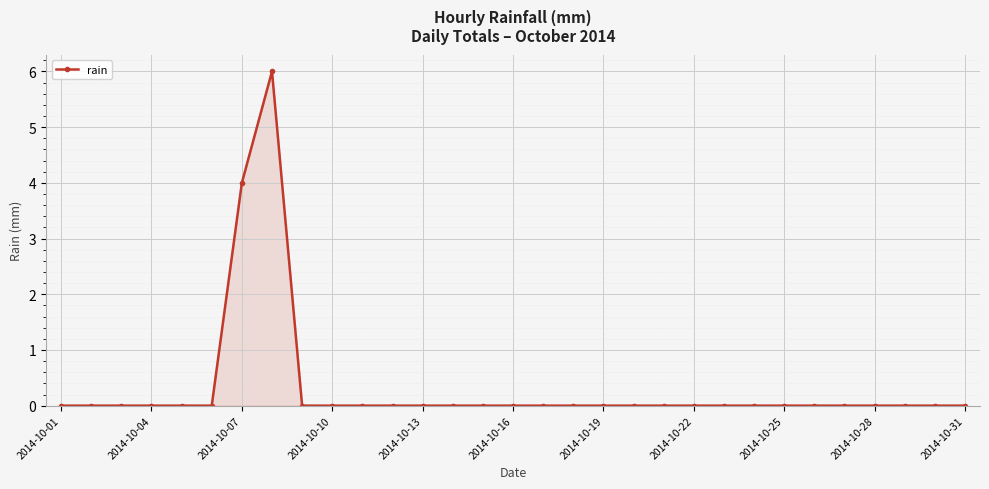

How many values are between 0 and 1?

29